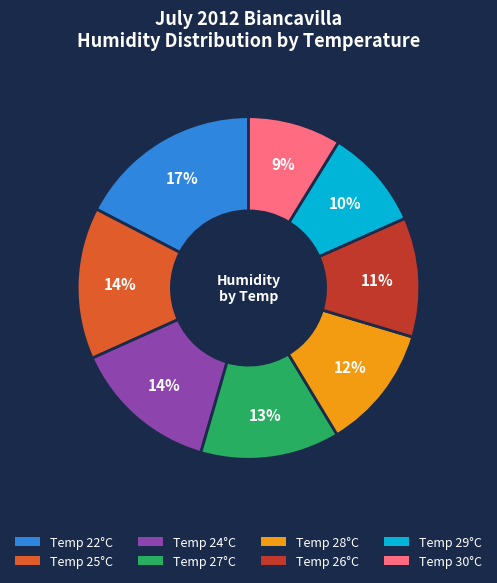

To the nearest percent, what is the difference between the Temp 30°C and Temp 28°C slice percentages?

3%